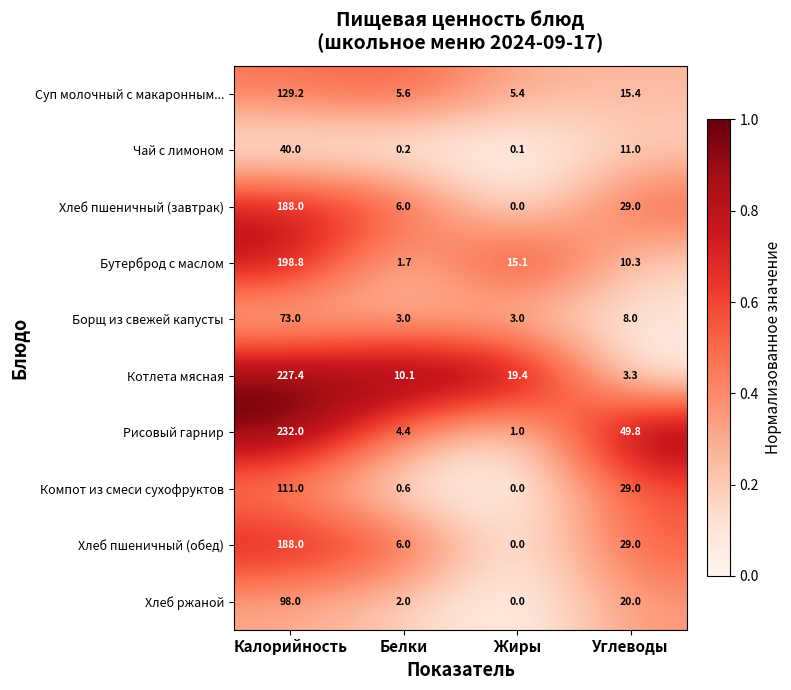

What is the highest value of the Рисовый гарнир series?

232.0